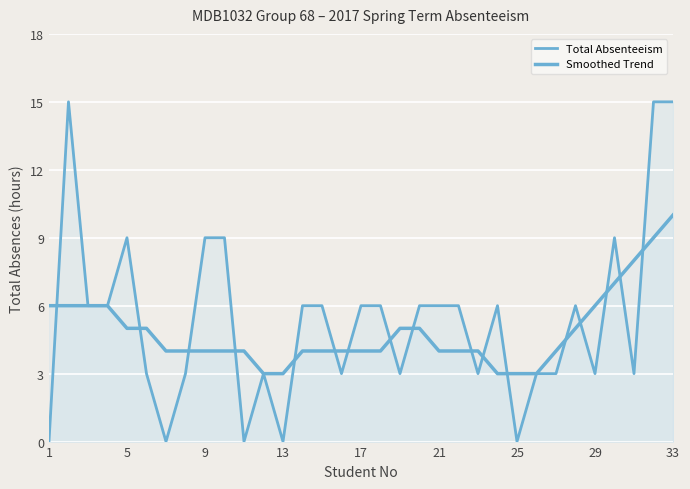

List the series in order of their peak value, highest first.

Total Absenteeism, Smoothed Trend